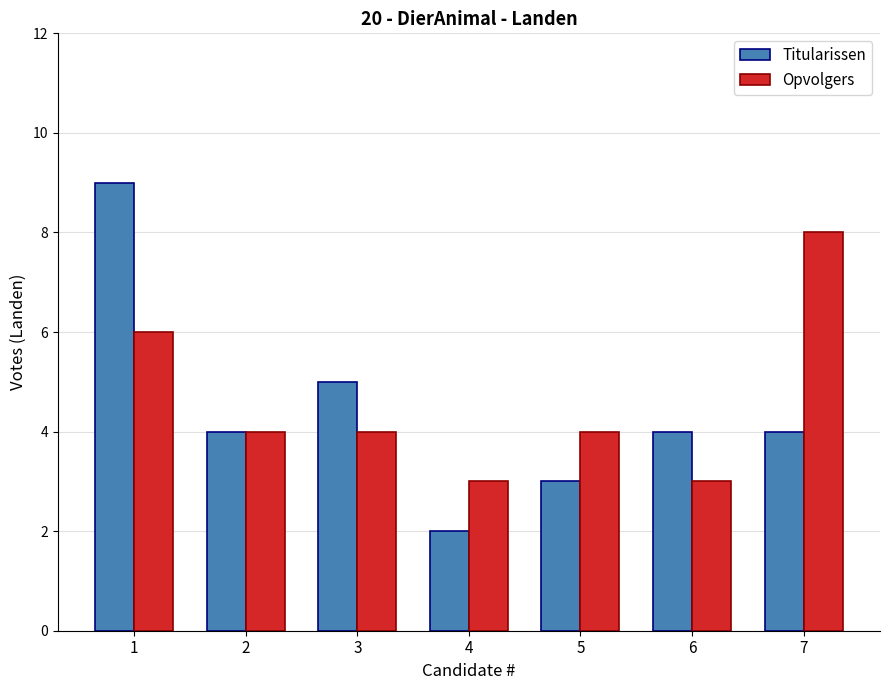

Rank the series by their maximum value, from lowest to highest.

Opvolgers, Titularissen